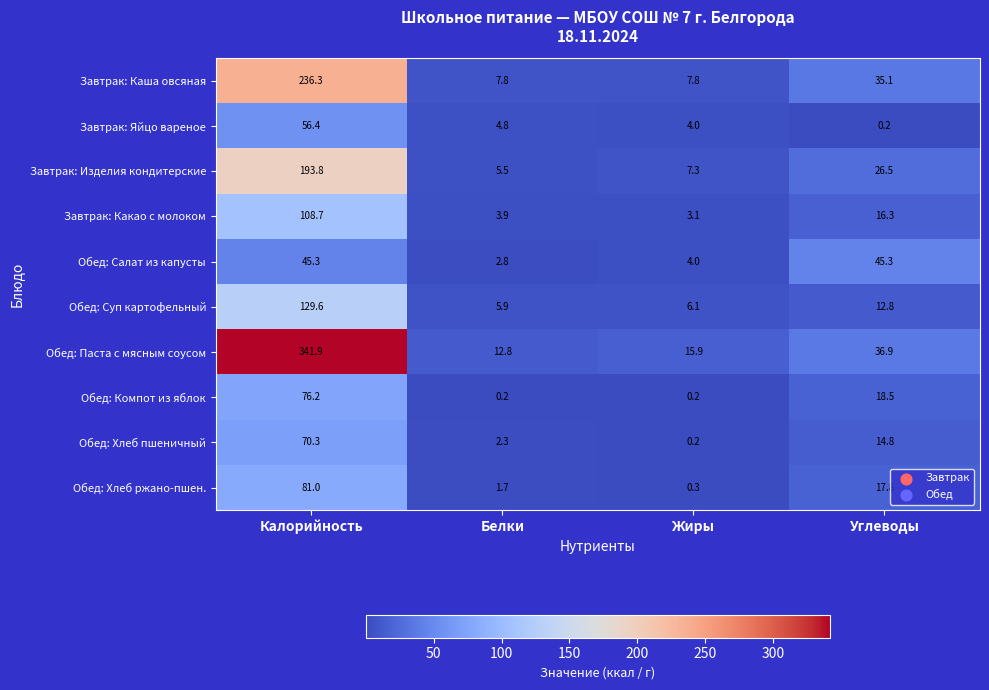

At which label does Обед: Суп картофельный reach its peak?

Калорийность